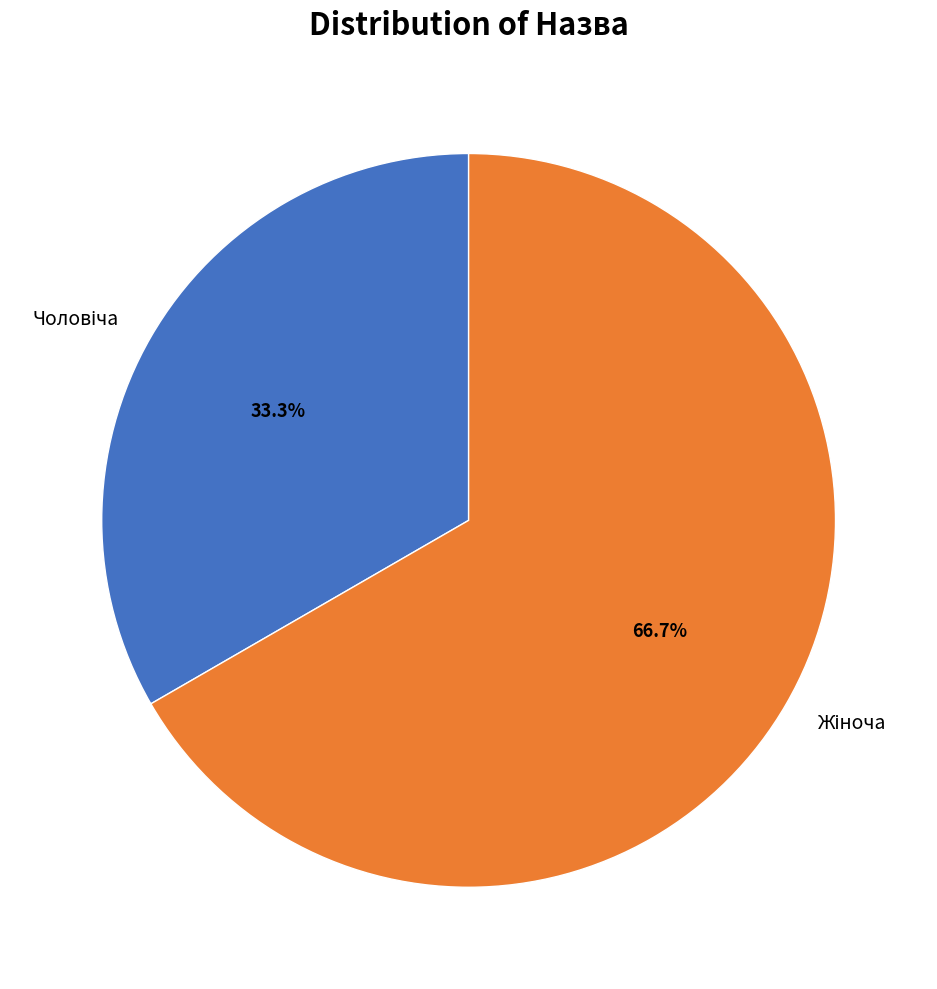

Does any single category account for the majority?

Yes